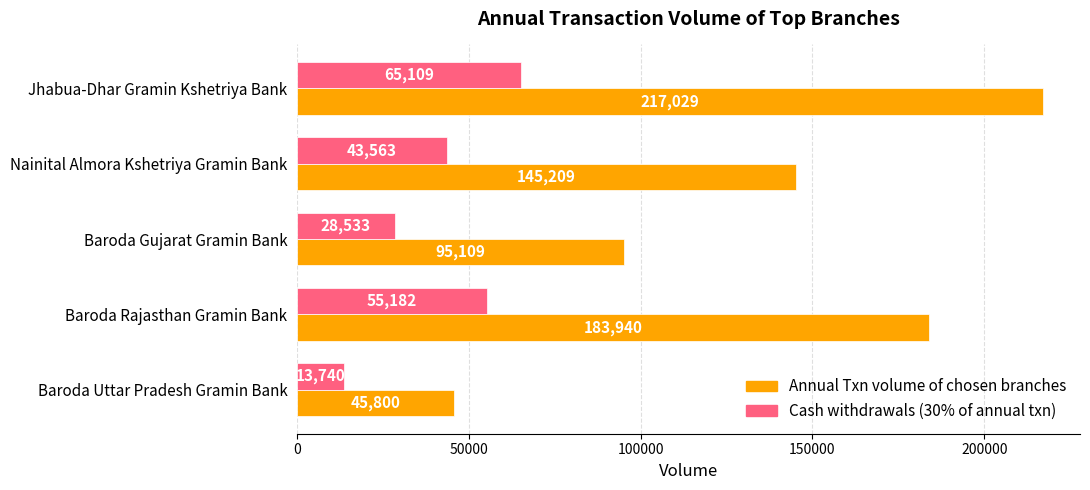

What is the spread (max minus min) of values at Baroda Rajasthan Gramin Bank?

128758.0